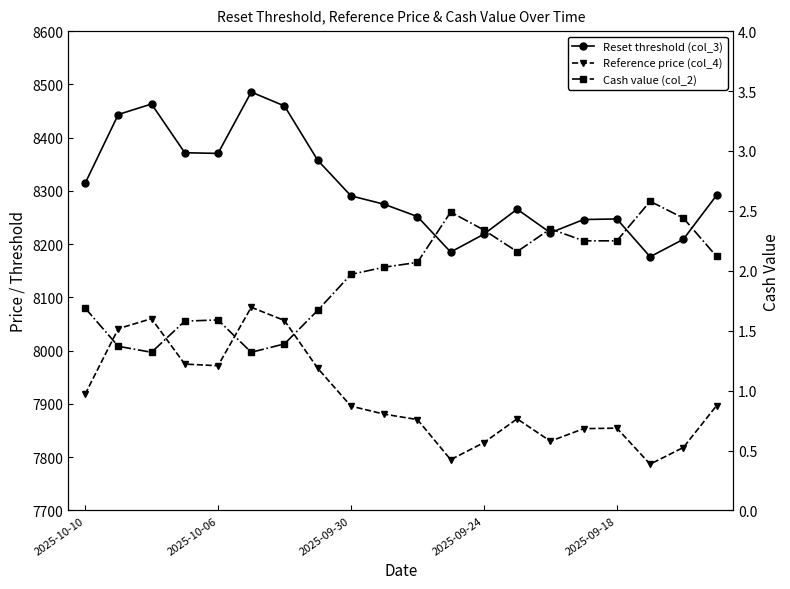

At how many categories does at least one series exceed 1902?

20